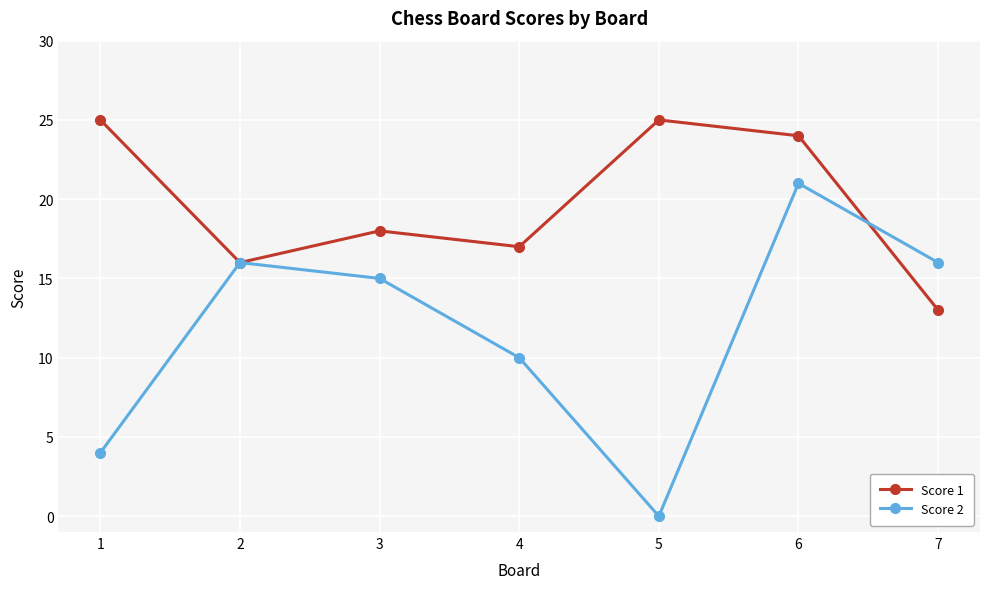

How many values in Score 2 are above zero?

6